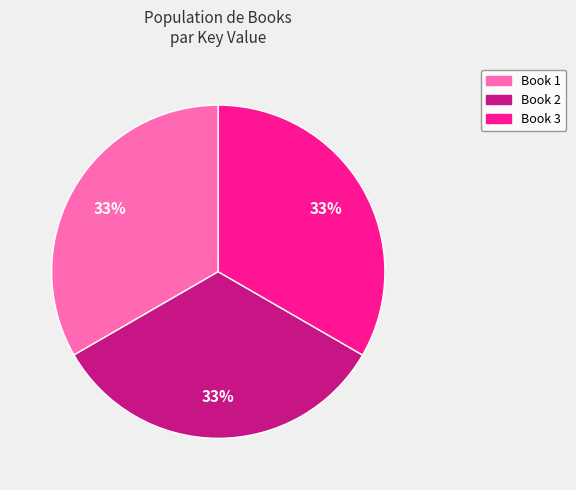

To the nearest percent, what percentage of the pie is Book 3?

33%